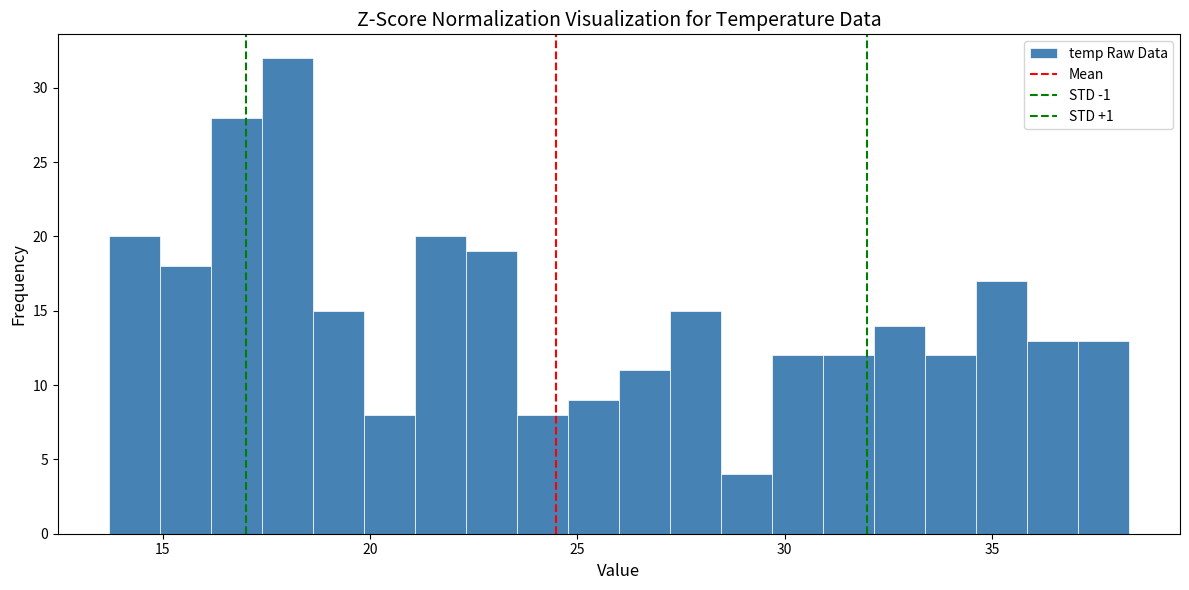

Read against the x-axis, roughly where is the centre of the tallest bar?

18.0